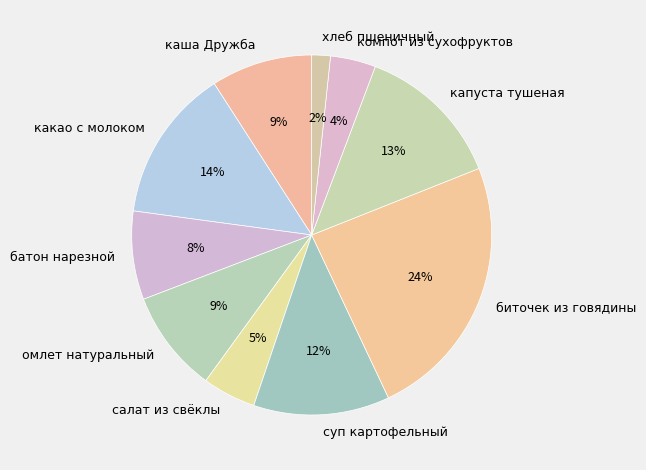

To the nearest percent, what is the combined percentage of биточек из говядины and батон нарезной?

32%